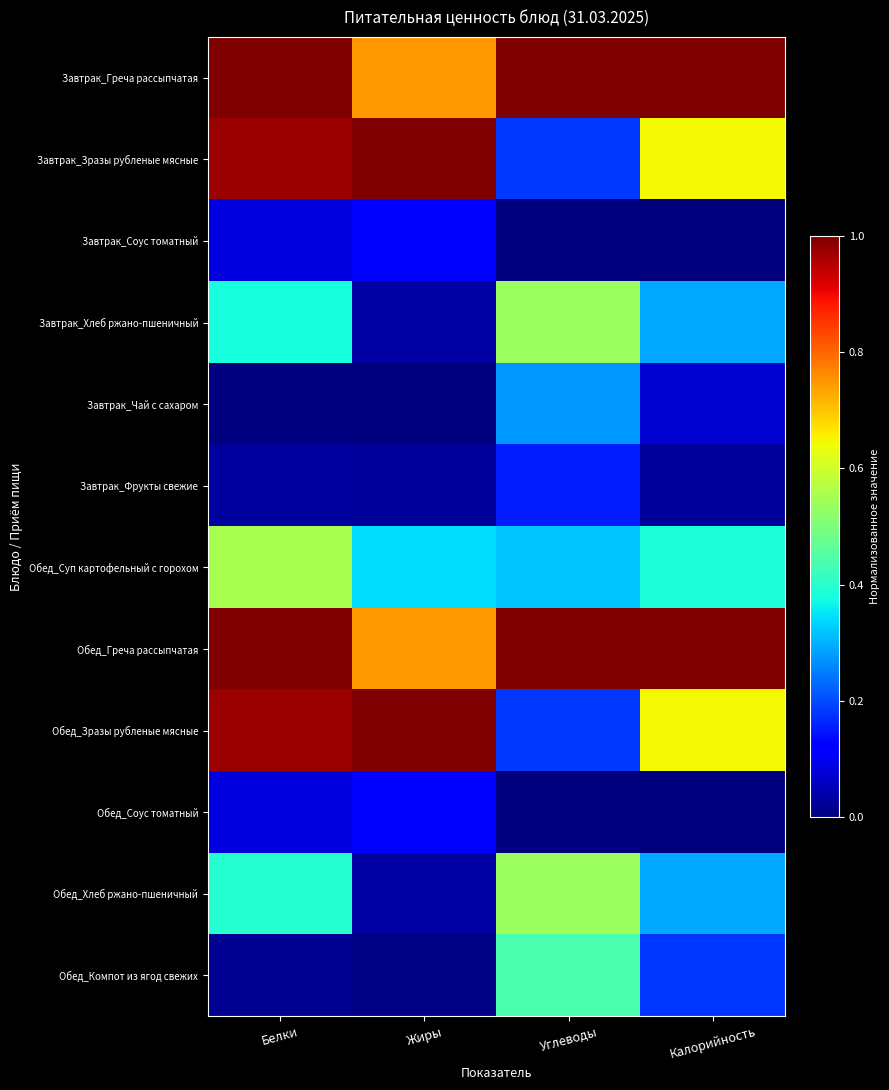

At which category is the sum across all series the highest?

Белки